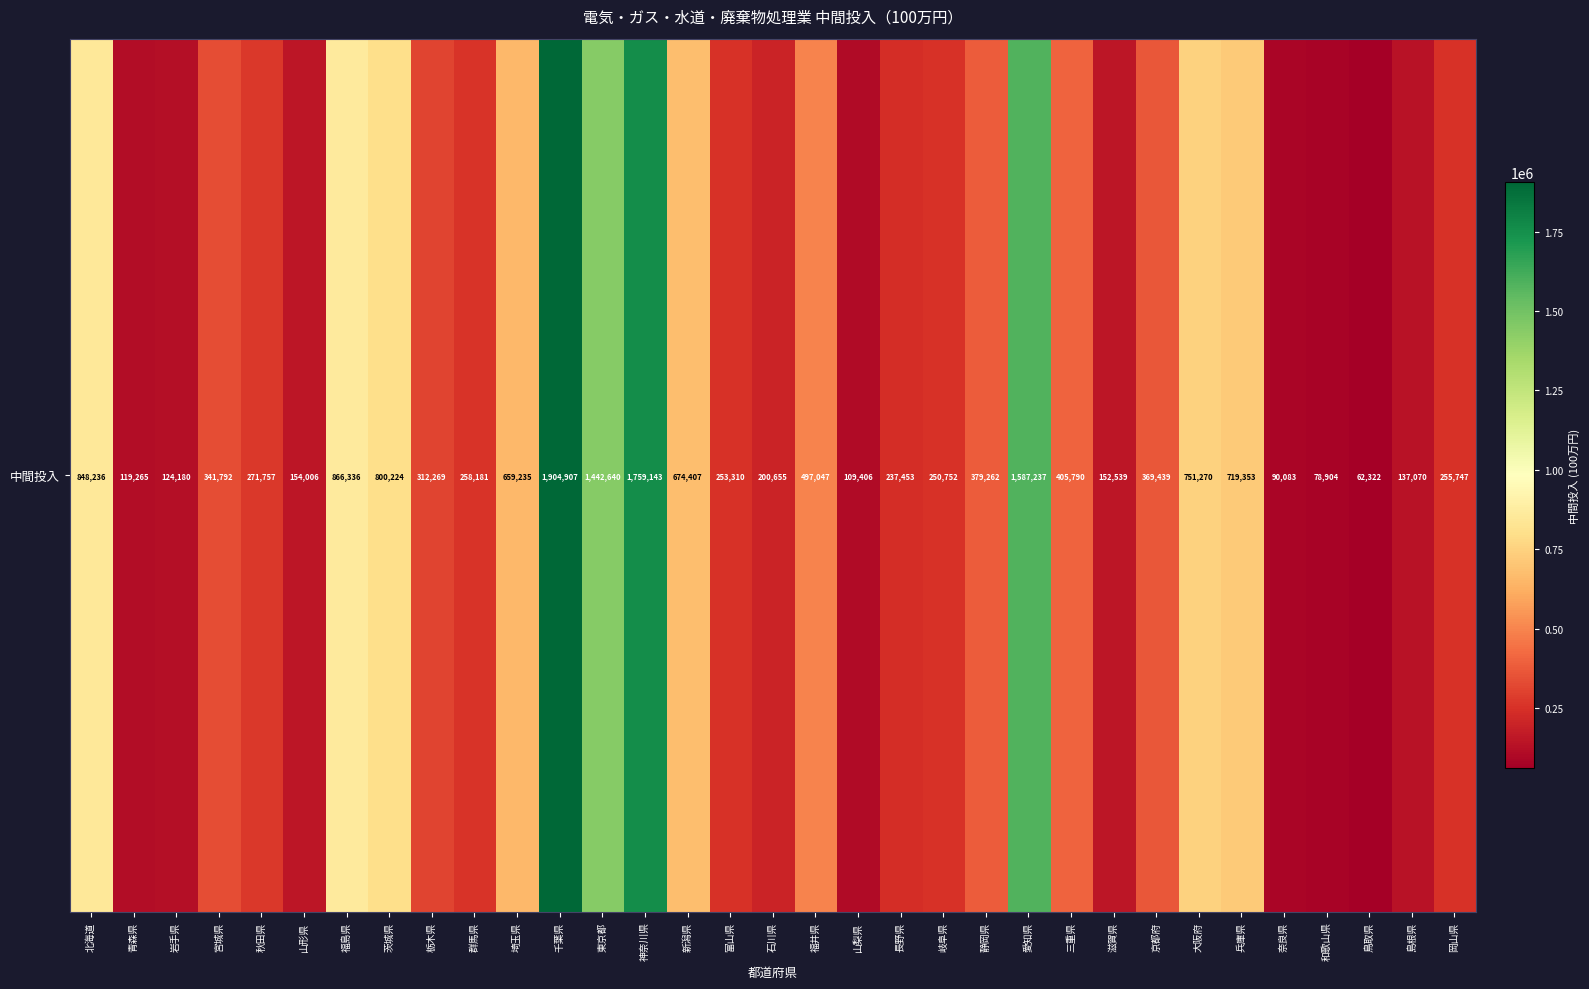

What is the difference between the maximum and minimum values?

1842585